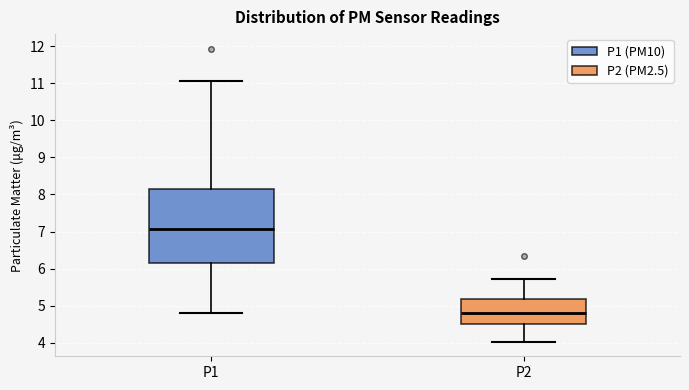

Which box is the tallest, from its lower edge to its upper edge?

P1